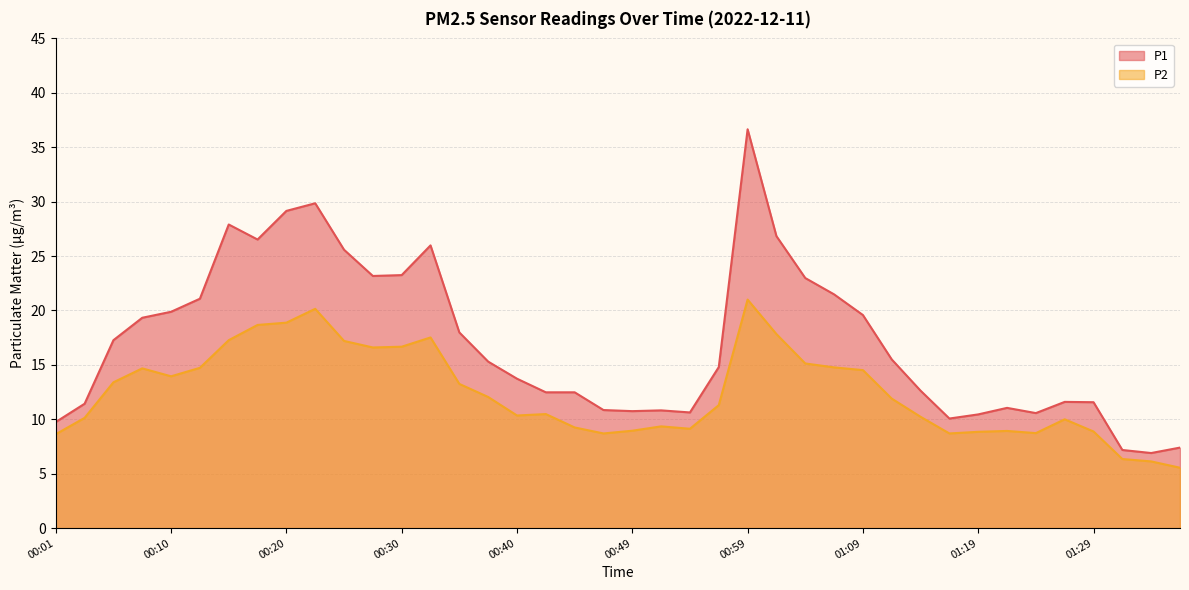

Reading left to right, transcribe all the data shown in this chart.

P1: 00:01=9.8	00:03=11.4	00:06=17.3	00:08=19.3	00:10=19.9	00:13=21.1	00:15=27.9	00:18=26.5	00:20=29.1	00:23=29.9	00:25=25.6	00:28=23.2	00:30=23.2	00:32=26.0	00:35=18.0	00:37=15.3	00:40=13.7	00:42=12.5	00:45=12.5	00:47=10.8	00:49=10.8	00:52=10.8	00:54=10.6	00:57=14.8	00:59=36.6	01:02=26.8	01:04=23.0	01:07=21.5	01:09=19.6	01:12=15.5	01:14=12.6	01:17=10.1	01:19=10.4	01:21=11.1	01:24=10.6	01:26=11.6	01:29=11.6	01:31=7.2	01:34=6.9	01:36=7.4
P2: 00:01=8.6	00:03=10.1	00:06=13.4	00:08=14.7	00:10=13.9	00:13=14.7	00:15=17.3	00:18=18.7	00:20=18.9	00:23=20.1	00:25=17.2	00:28=16.6	00:30=16.7	00:32=17.5	00:35=13.2	00:37=12.1	00:40=10.3	00:42=10.5	00:45=9.2	00:47=8.7	00:49=8.9	00:52=9.3	00:54=9.1	00:57=11.3	00:59=21.0	01:02=17.8	01:04=15.1	01:07=14.8	01:09=14.5	01:12=11.9	01:14=10.2	01:17=8.7	01:19=8.8	01:21=8.9	01:24=8.7	01:26=10.0	01:29=8.9	01:31=6.3	01:34=6.1	01:36=5.5